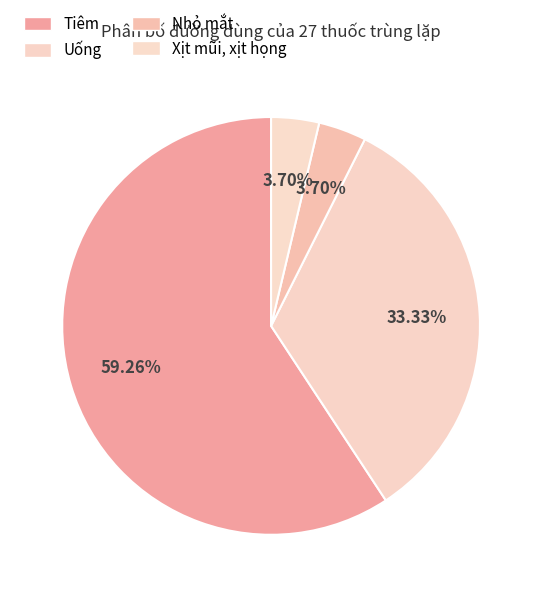

True or false: Uống accounts for 33% of the total.

True